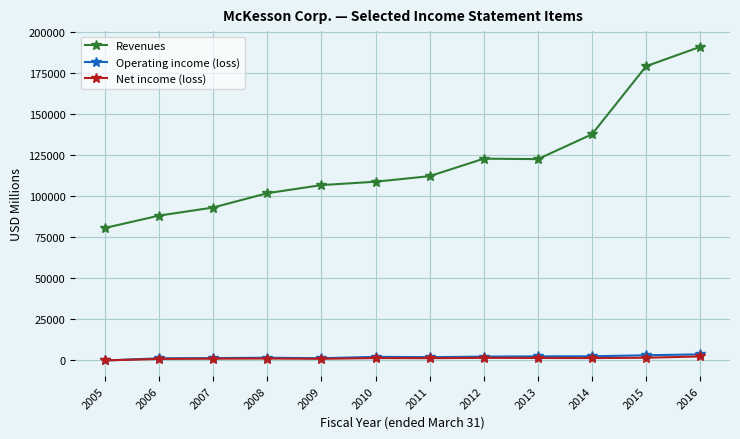

What is the difference between the maximum and minimum values in the Revenues series?

110369